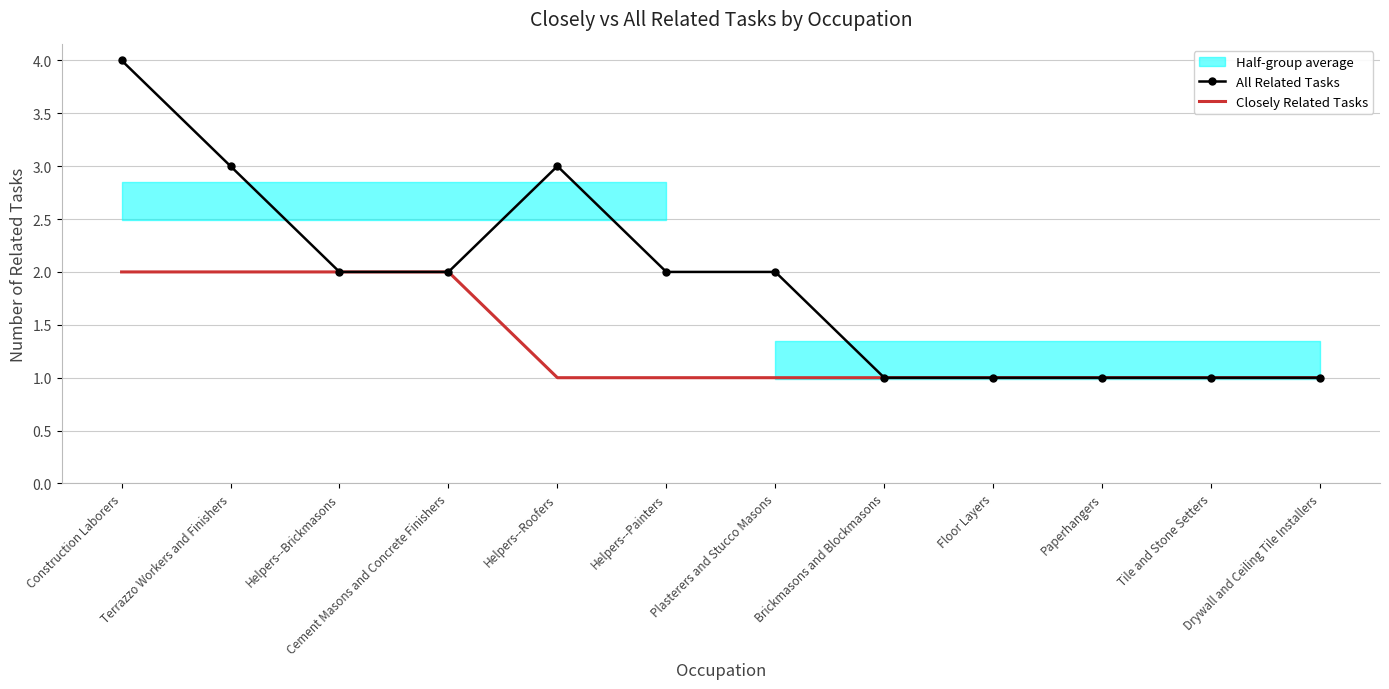

What is the highest value of the All Related Tasks series?

4